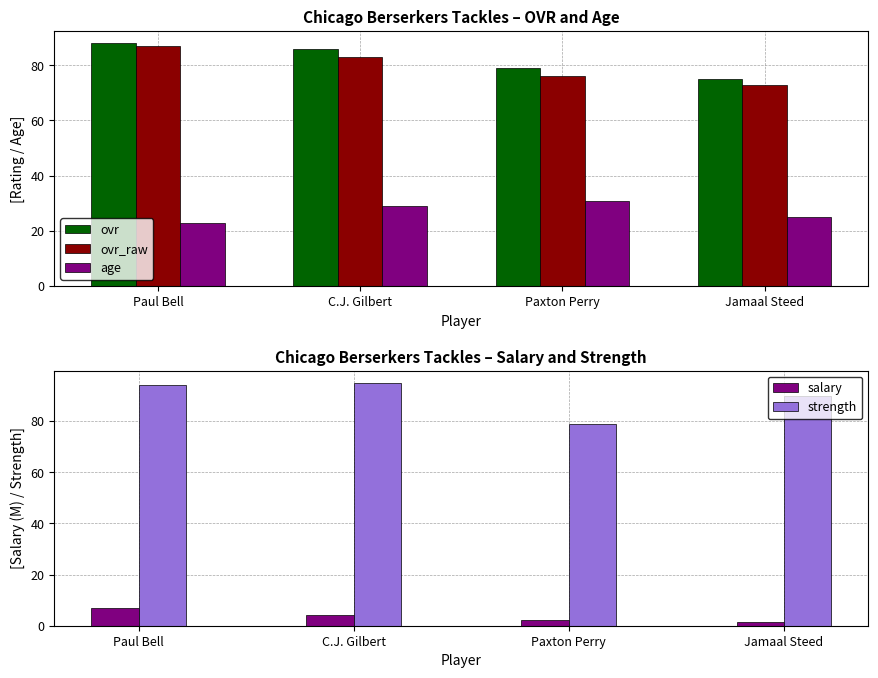

Where is strength nearest to the value 87?

Jamaal Steed